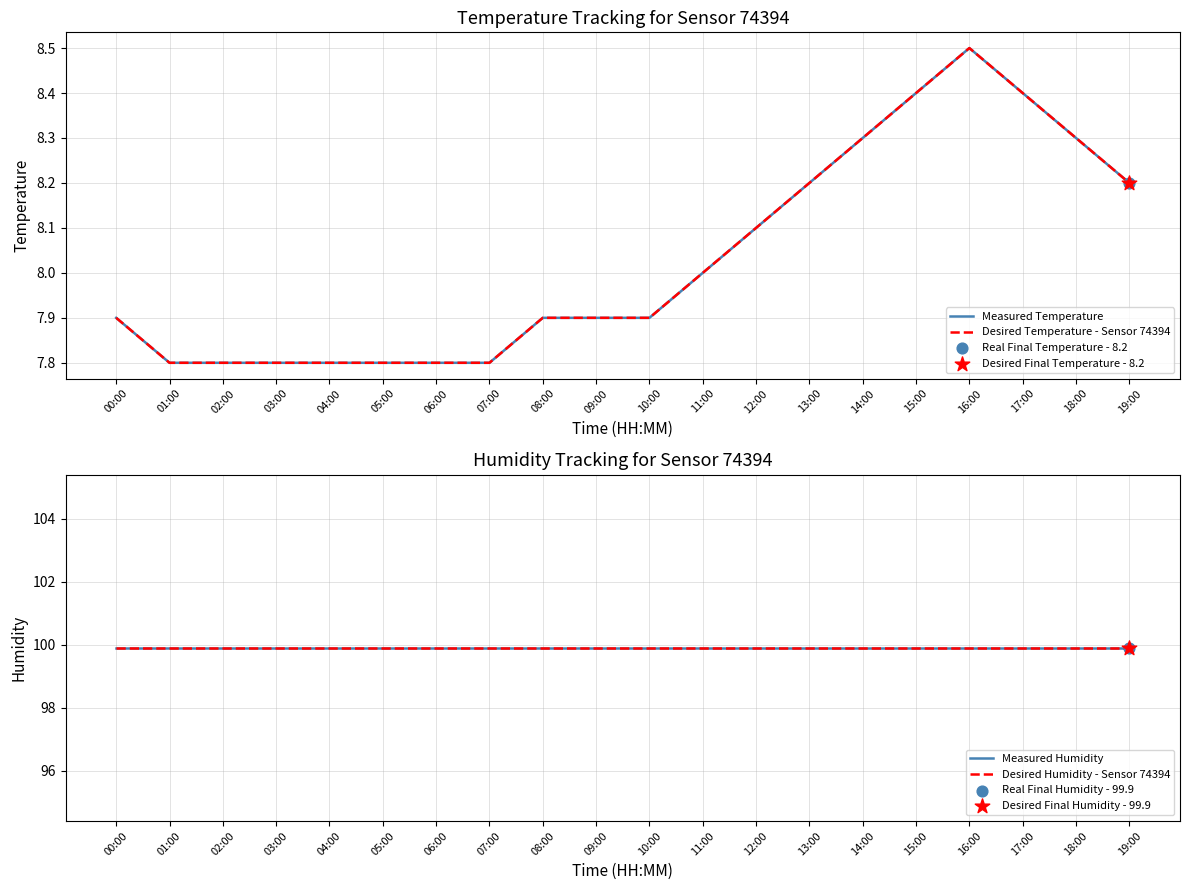

What is the total value across all series at 07:00?

215.4